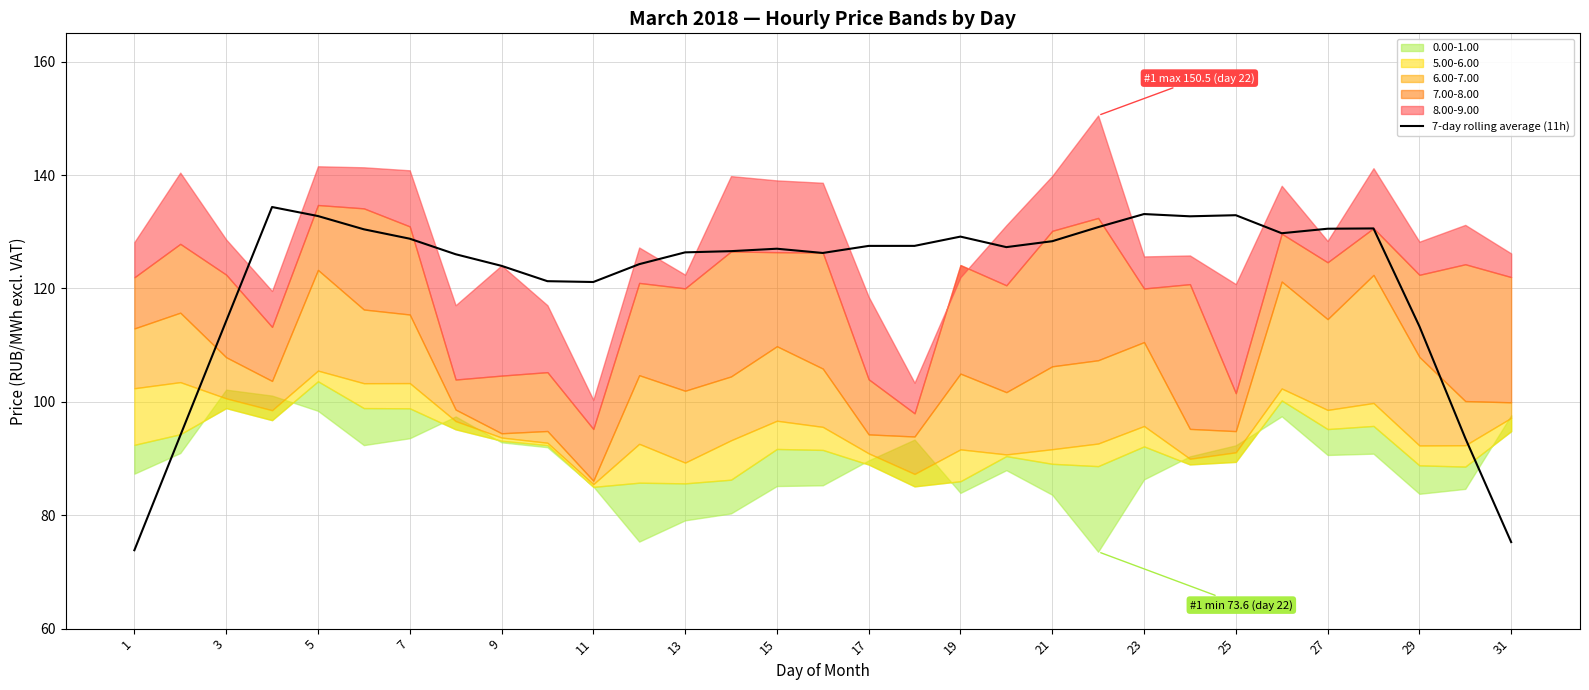

Is it true that 7-day rolling average (11h) equals 113.3 at 29?

True